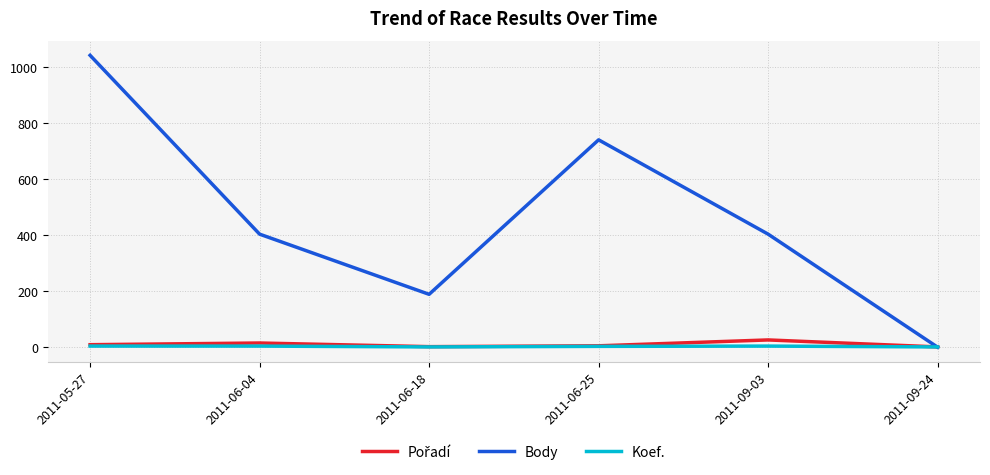

At which category is the sum across all series the highest?

2011-05-27